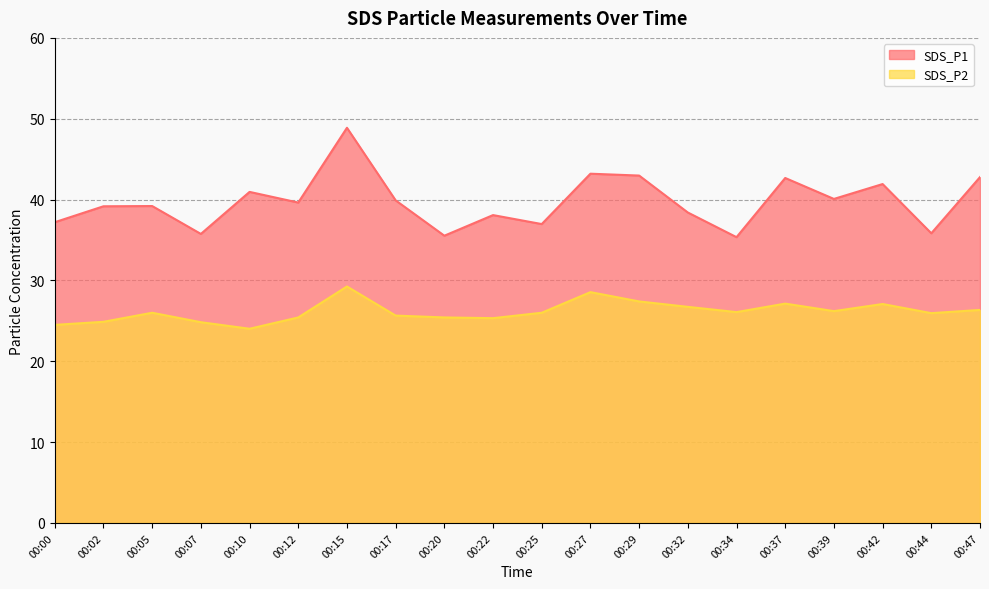

List the labels in order of SDS_P1 value, largest first.

00:15, 00:27, 00:29, 00:47, 00:37, 00:42, 00:10, 00:39, 00:17, 00:12, 00:05, 00:02, 00:32, 00:22, 00:00, 00:25, 00:44, 00:07, 00:20, 00:34